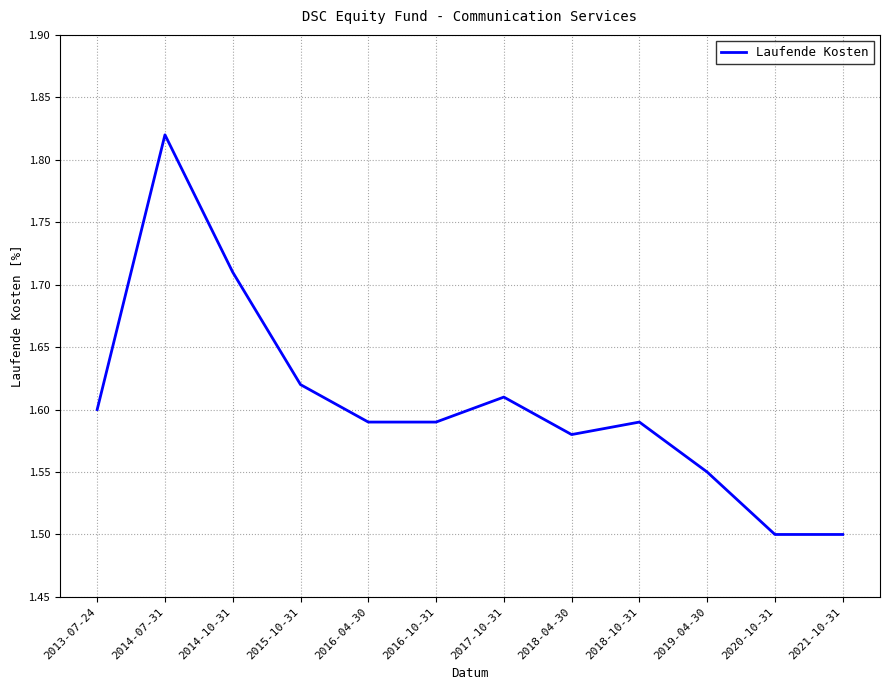

What is the smallest value displayed?

1.5